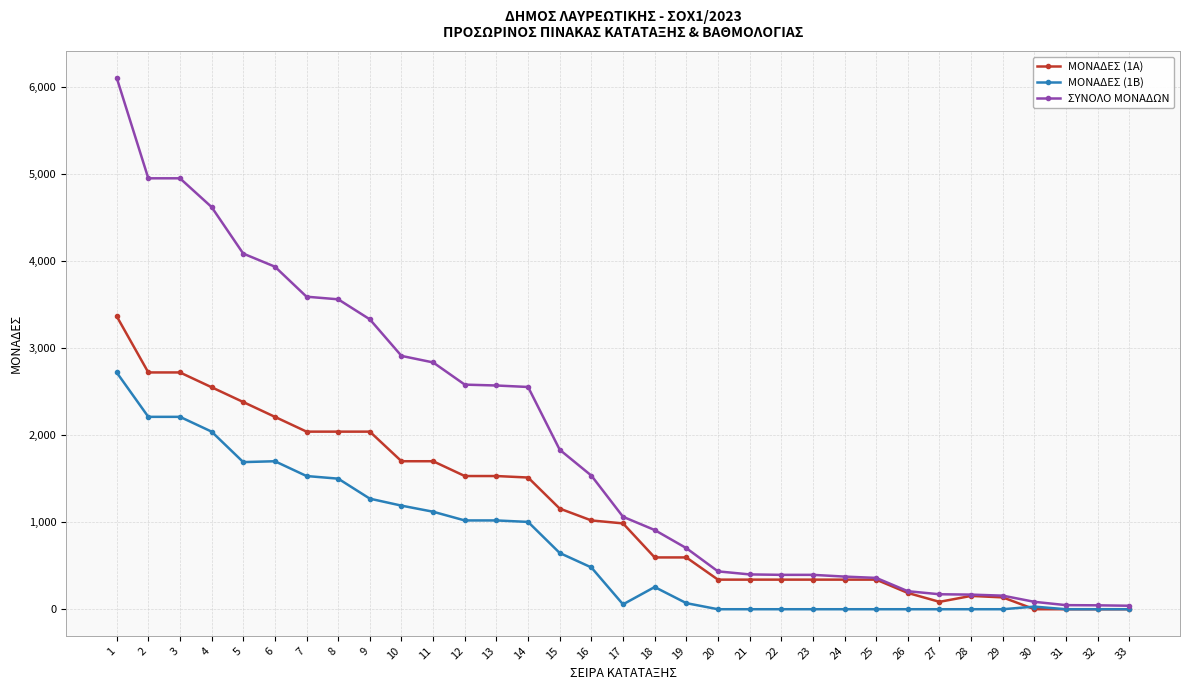

What is the spread (max minus min) of values at 33?

40